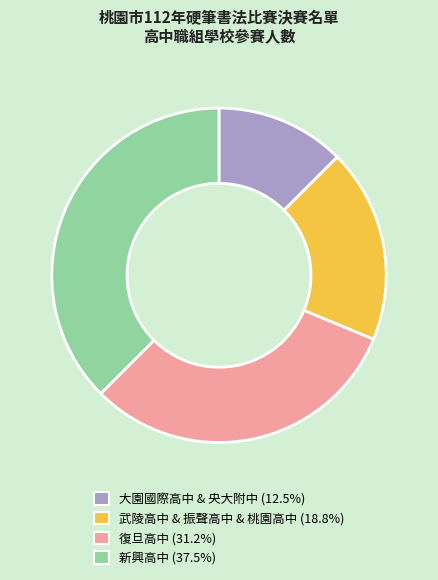

Combined, do 新興高中 (37.5%) and 復旦高中 (31.2%) account for over 50%?

Yes